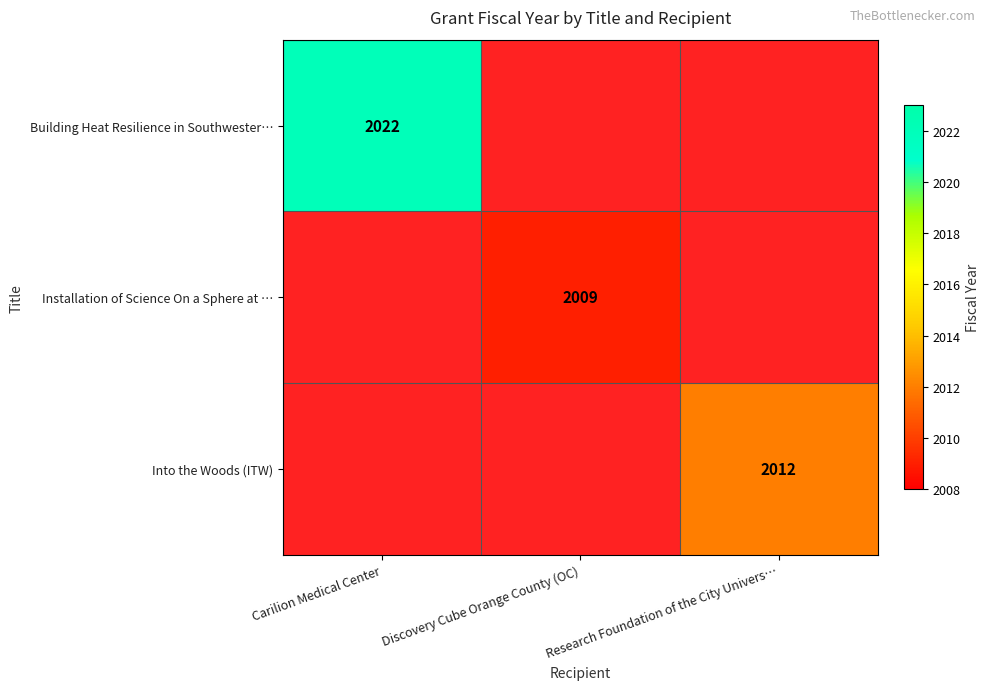

The value of Installation of Science On a Sphere at … at Discovery Cube Orange County (OC) is 2009. True or false?

True